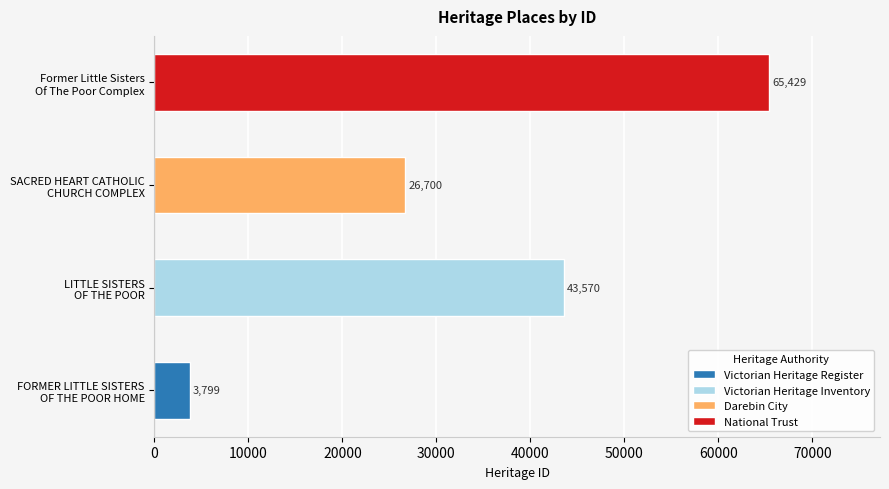

Count the values in the range 26700 to 65429.

3